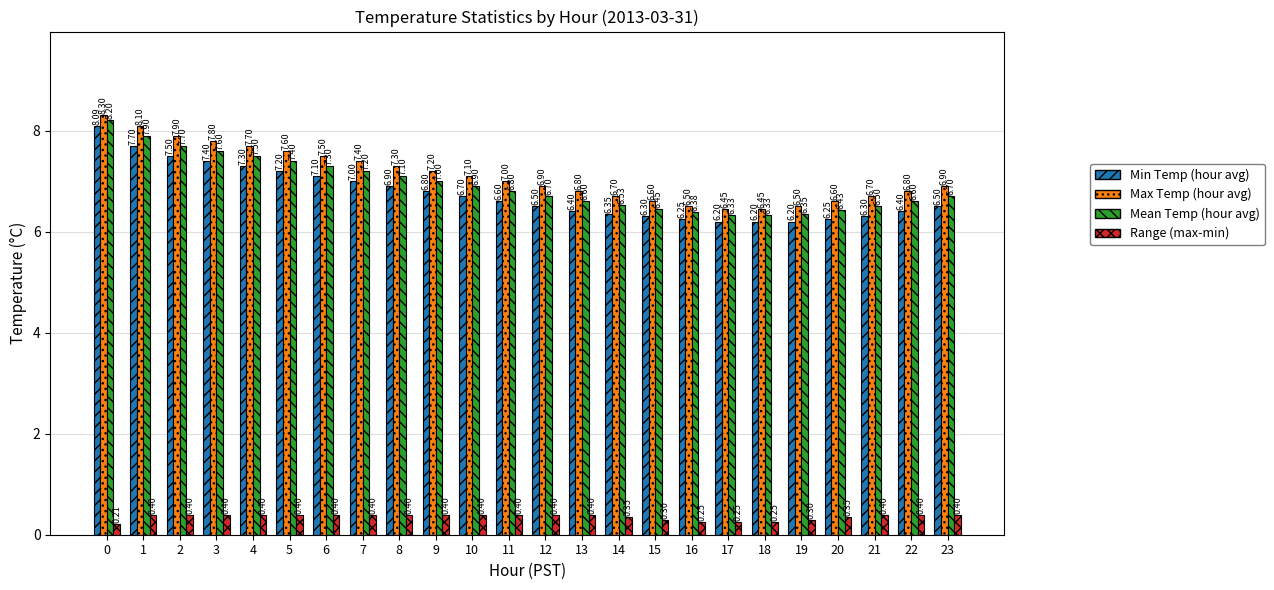

Between 12 and 20, which series saw the biggest shift?

Max Temp (hour avg)